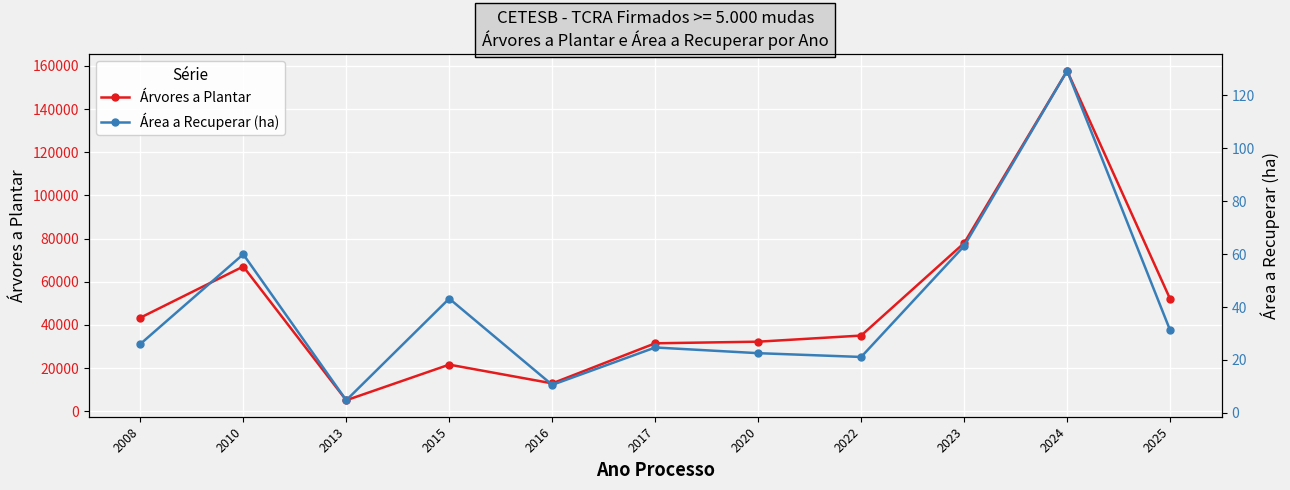

What are all the series names shown in the legend?

Árvores a Plantar, Área a Recuperar (ha)